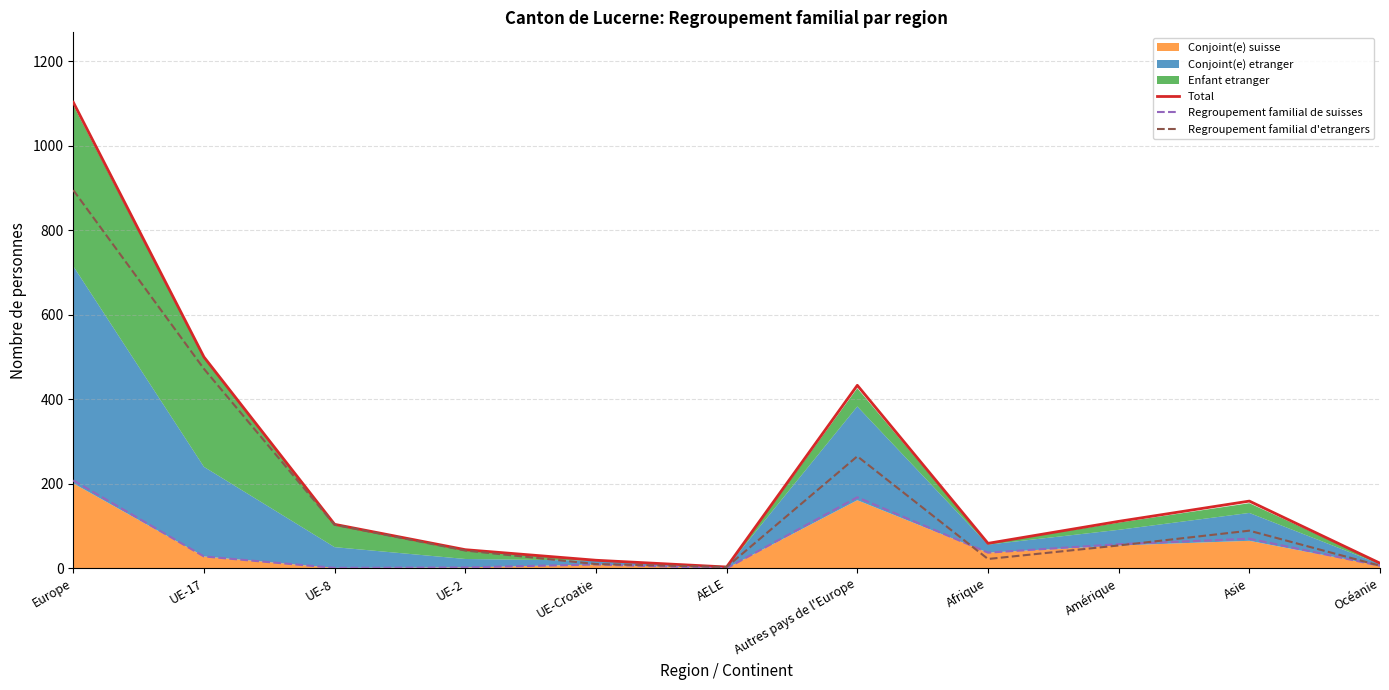

How many data points in Regroupement familial d'etrangers are above 54?

5